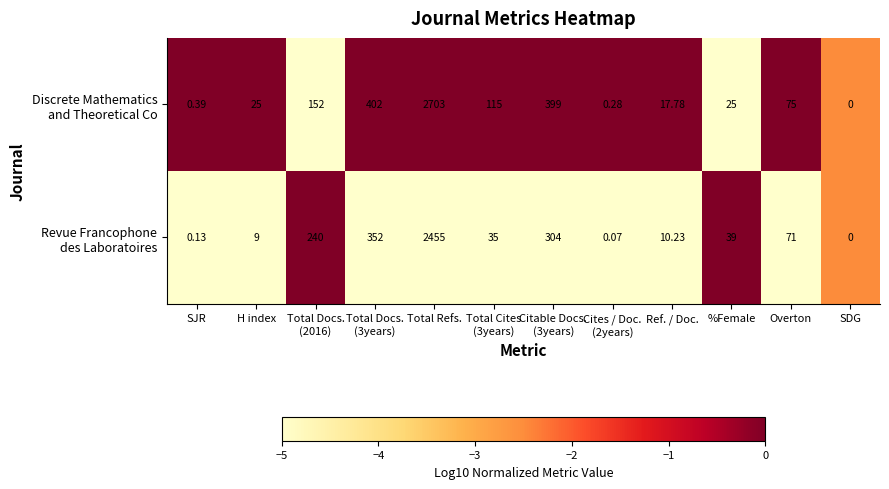

Which category has the lowest value across all series?

SDG